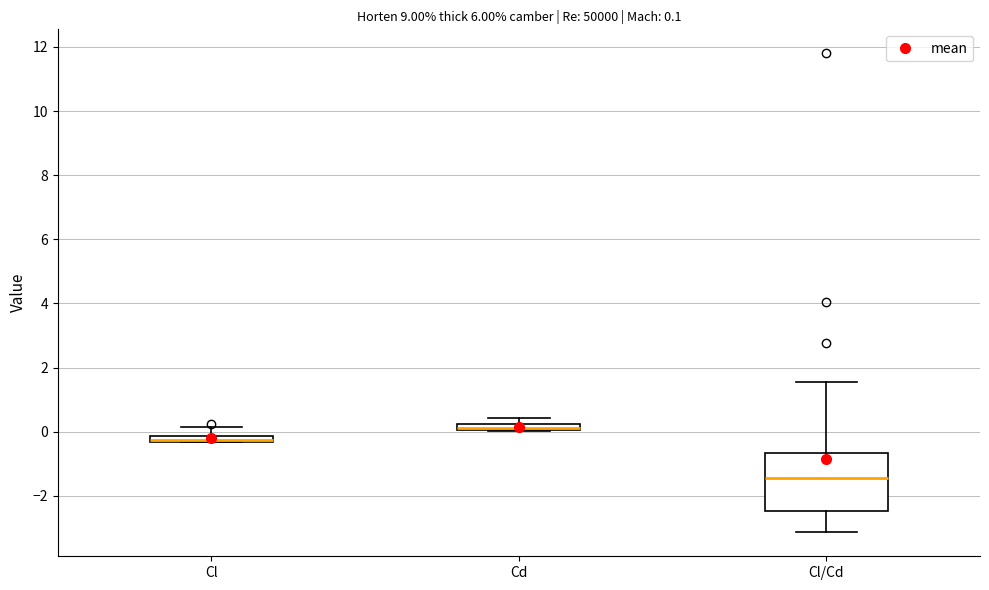

Which box is the tallest, from its lower edge to its upper edge?

Cl/Cd